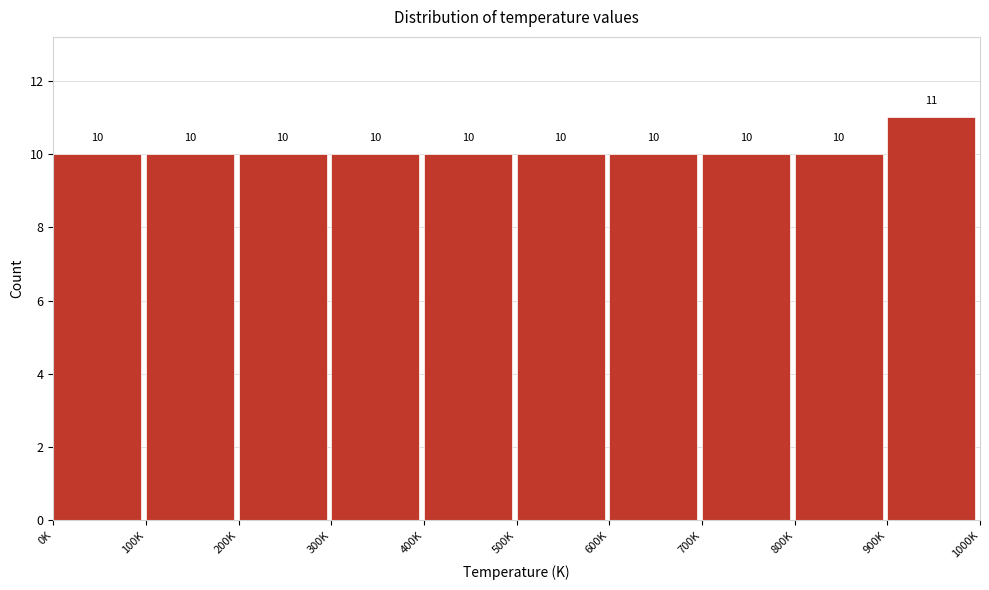

Reading right to left, transcribe all the data shown in this chart.

900K=11	800K=10	700K=10	600K=10	500K=10	400K=10	300K=10	200K=10	100K=10	0K=10